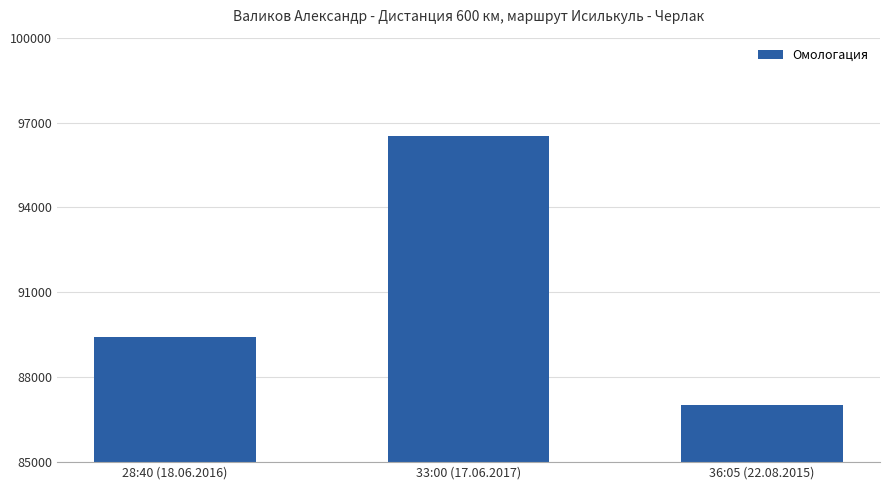

True or false: the data shows 89417 at 28:40 (18.06.2016).

True